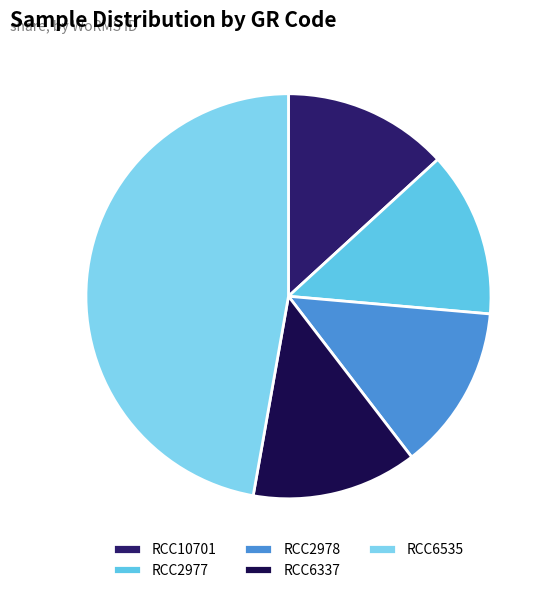

Is the sum of RCC2978 and RCC6337 greater than half?

No